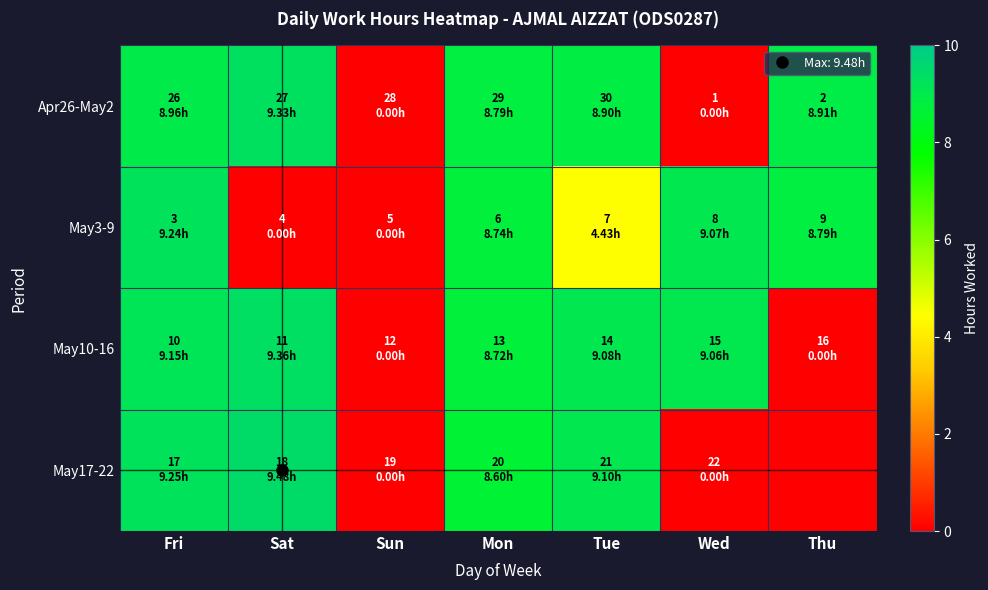

Which has a higher value, Thu or Sat?

Sat